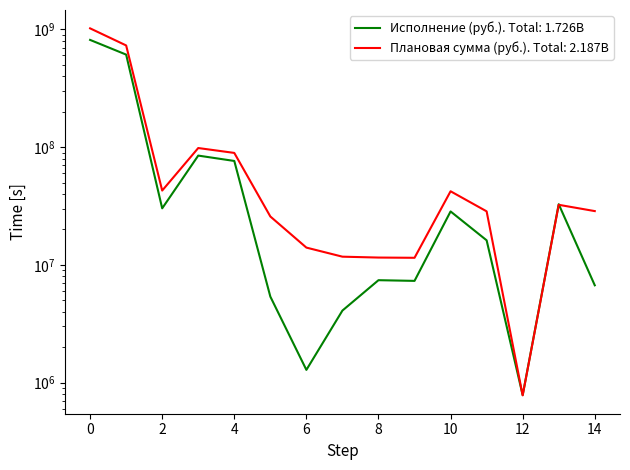

List the series in order of their peak value, highest first.

Плановая сумма (руб.), Исполнение (руб.)